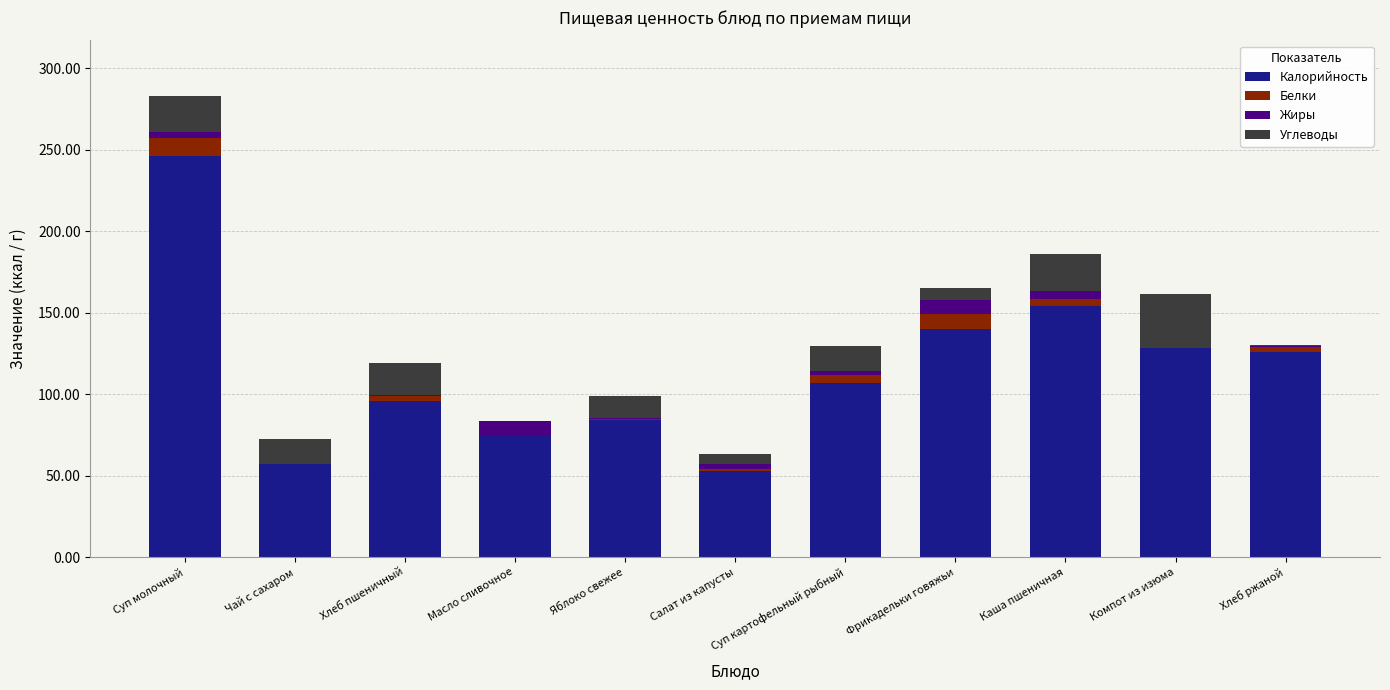

At which label is Калорийность closest to 149?

Каша пшеничная